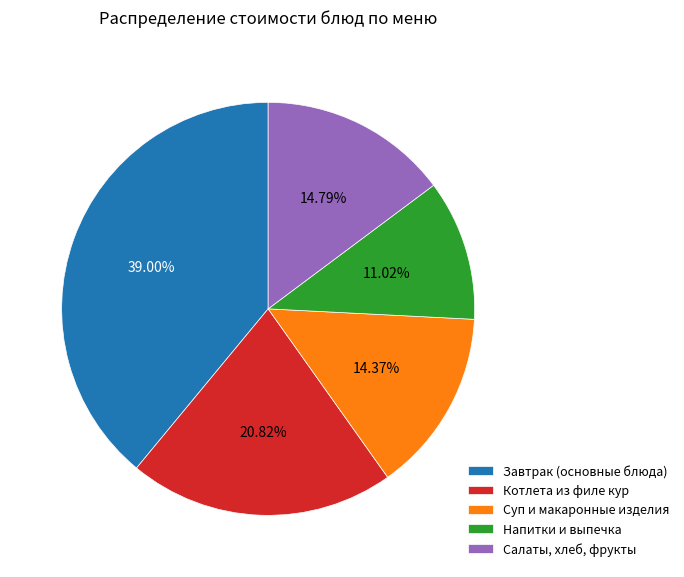

Count the number of slices in the pie.

5